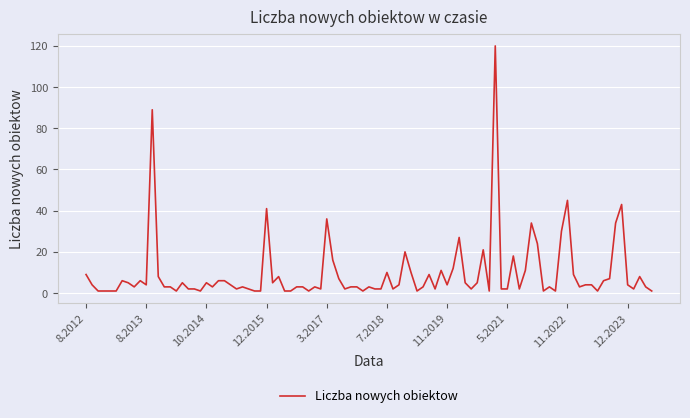

What is the difference between the maximum and minimum values?

119